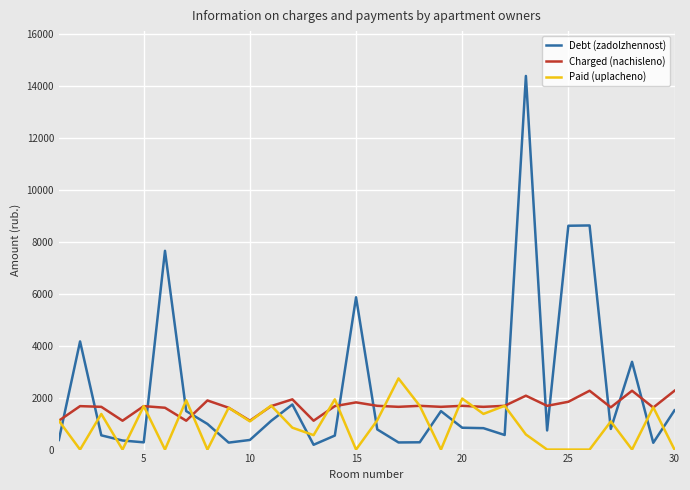

What is the sum of all Debt (zadolzhennost) values?

69260.9